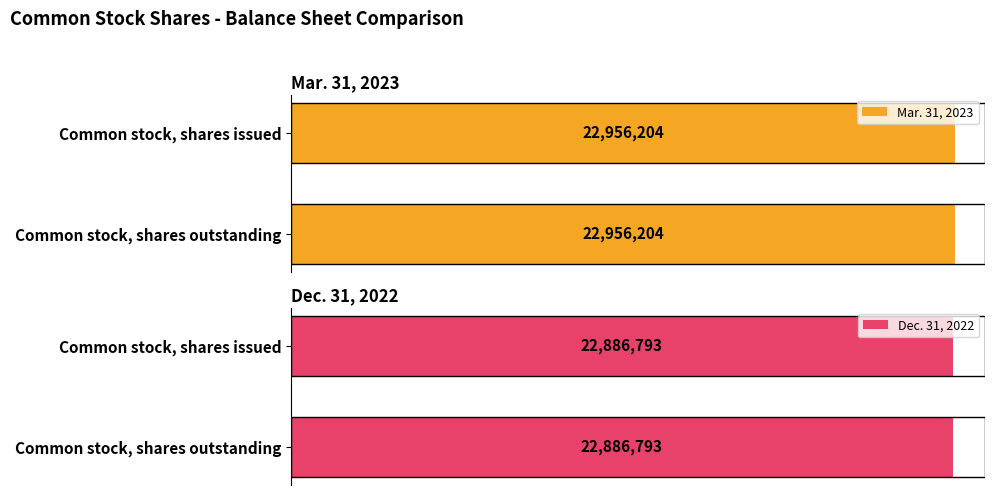

What is the average value of the Dec. 31, 2022 series?

22886793